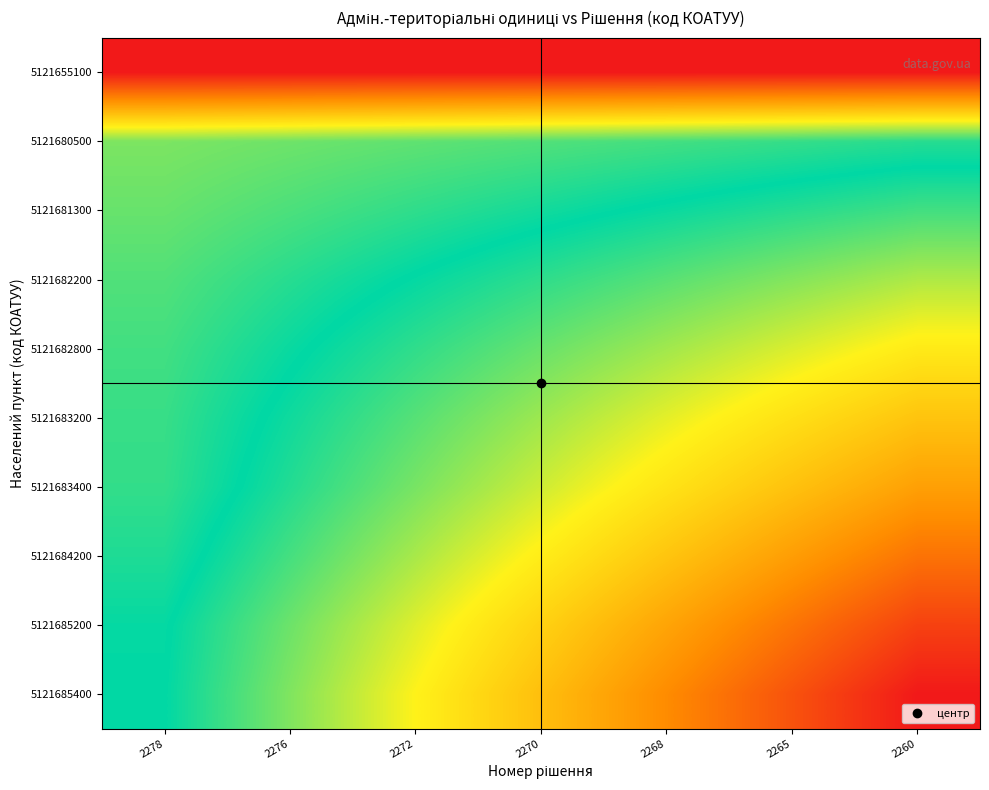

Reading left to right, transcribe all the data shown in this chart.

5121655100: 2278=0.0	2276=0.0	2272=0.0	2270=0.0	2268=0.0	2265=0.0	2260=0.0
5121680500: 2278=0.4	2276=0.4	2272=0.4	2270=0.4	2268=0.5	2265=0.5	2260=0.5
5121681300: 2278=0.4	2276=0.5	2272=0.5	2270=0.5	2268=0.5	2265=0.5	2260=0.5
5121682200: 2278=0.4	2276=0.5	2272=0.5	2270=0.5	2268=0.6	2265=0.6	2260=0.6
5121682800: 2278=0.5	2276=0.5	2272=0.5	2270=0.6	2268=0.6	2265=0.6	2260=0.7
5121683200: 2278=0.5	2276=0.5	2272=0.6	2270=0.6	2268=0.6	2265=0.7	2260=0.7
5121683400: 2278=0.5	2276=0.5	2272=0.6	2270=0.6	2268=0.7	2265=0.7	2260=0.8
5121684200: 2278=0.5	2276=0.5	2272=0.6	2270=0.7	2268=0.7	2265=0.8	2260=0.9
5121685200: 2278=0.5	2276=0.6	2272=0.6	2270=0.7	2268=0.8	2265=0.9	2260=0.9
5121685400: 2278=0.5	2276=0.6	2272=0.7	2270=0.7	2268=0.8	2265=0.9	2260=1.0